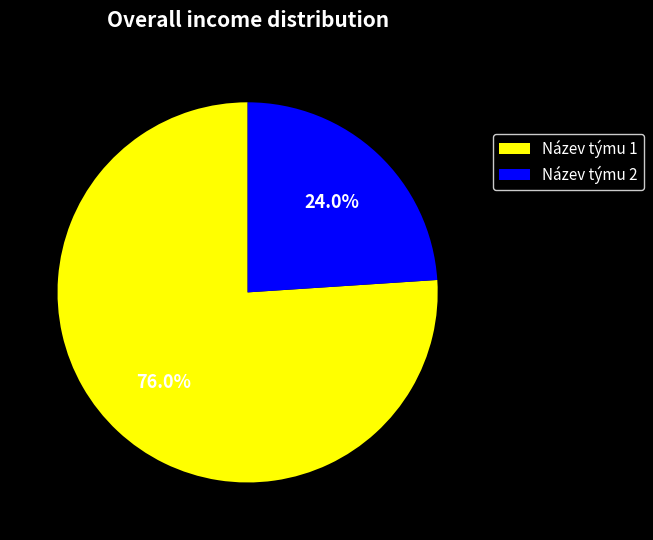

How many segments does this pie chart have?

2